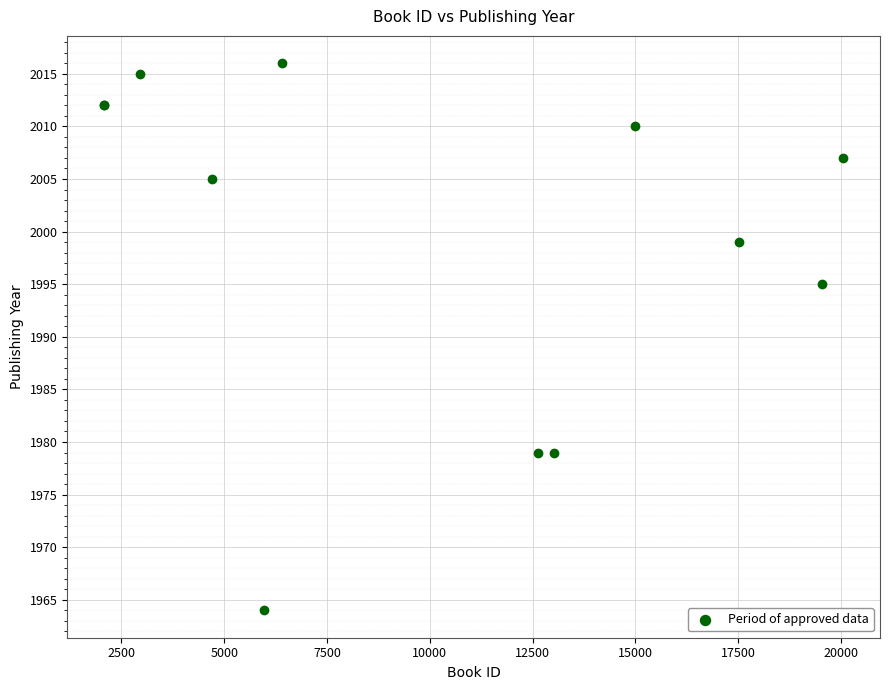

What Y value in the scatter plot is closest to 1990?

1995